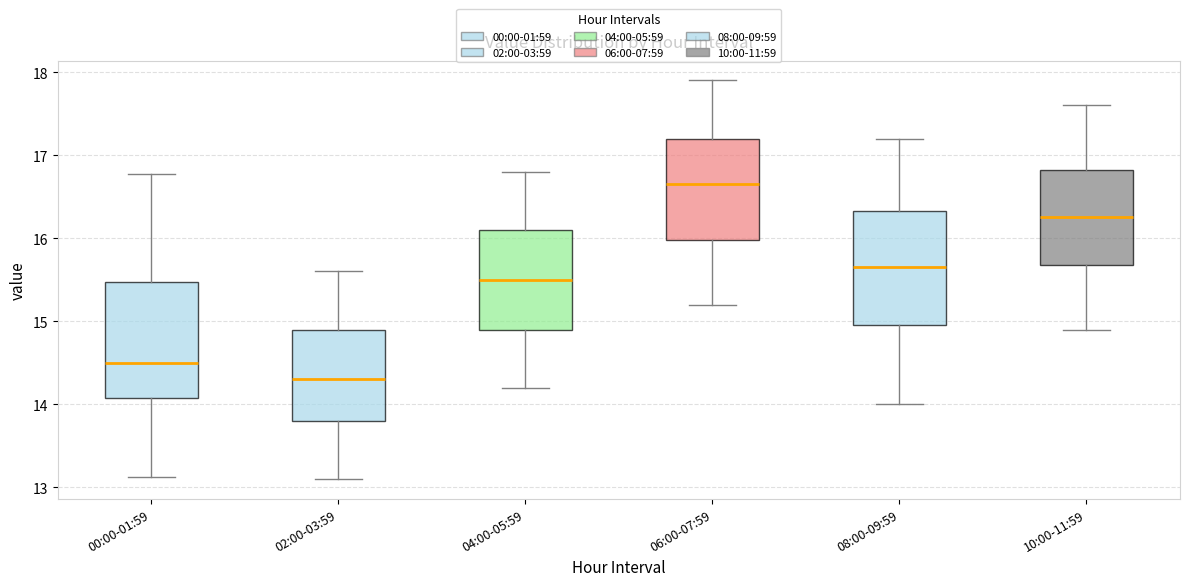

Where is the lower edge of the box for 02:00-03:59 on the y-axis? The values are not printed on the chart, so give them approximately, as read against the axis.

13.8